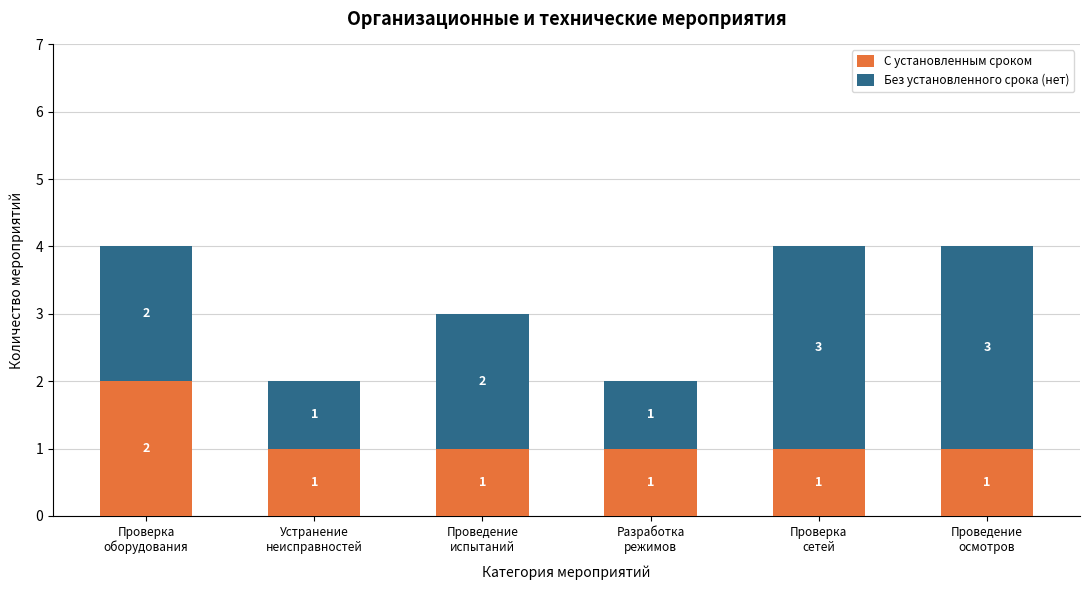

Are the bars horizontal?

No